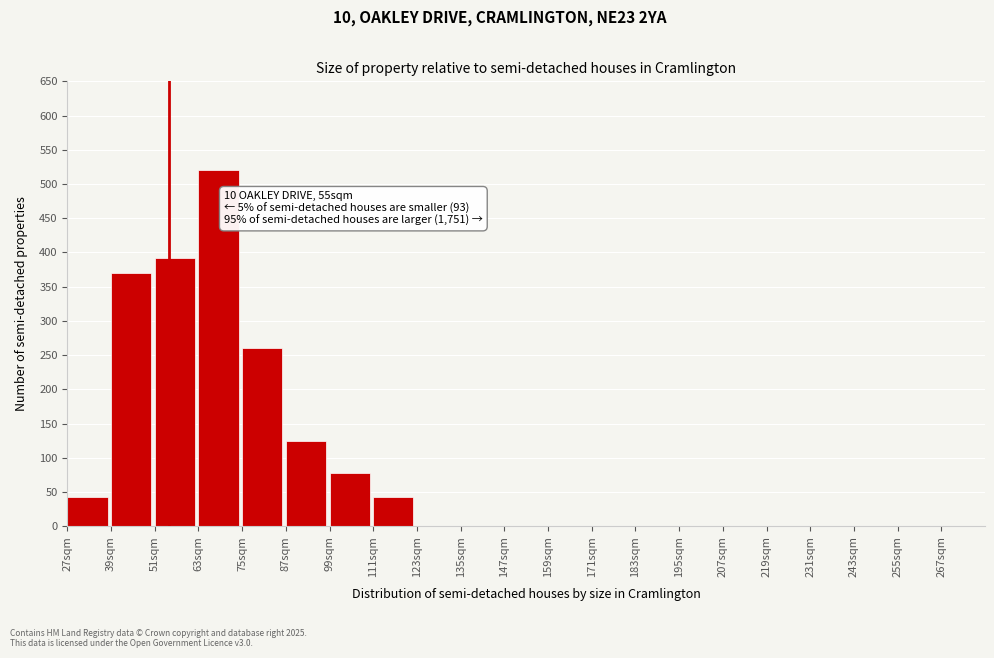

Reading left to right, what are all the values shown in this chart?

27sqm=42	39sqm=370	51sqm=392	63sqm=520	75sqm=260	87sqm=125	99sqm=78	111sqm=42	123sqm=0	135sqm=0	147sqm=0	159sqm=0	171sqm=0	183sqm=0	195sqm=0	207sqm=0	219sqm=0	231sqm=0	243sqm=0	255sqm=0